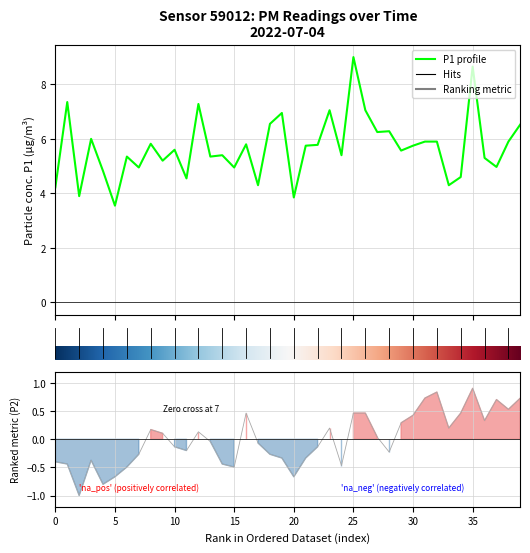

At which label does P2 reach its minimum?

2